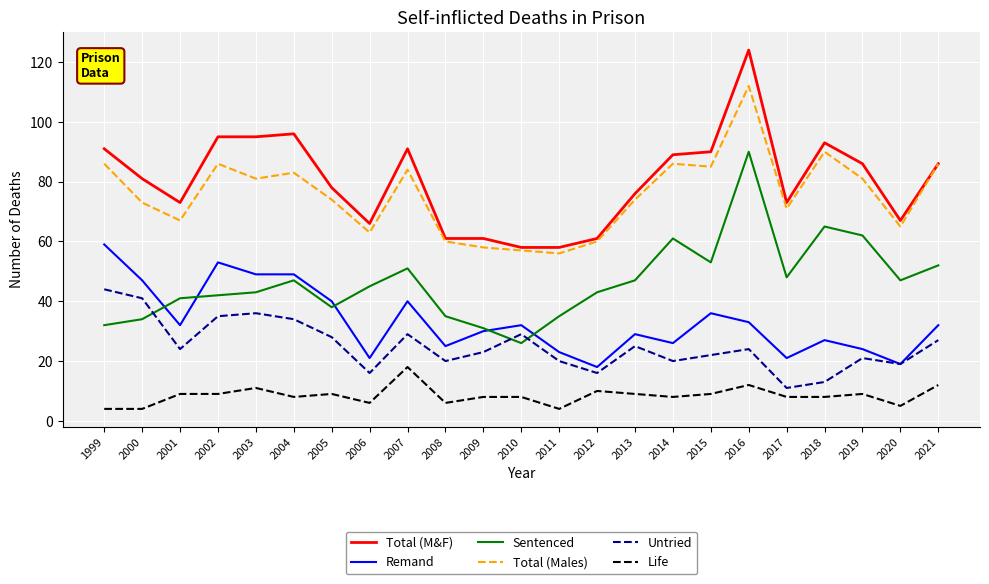

Is the value of Sentenced at 2000 greater than the value of Total (M&F) at 2002?

No